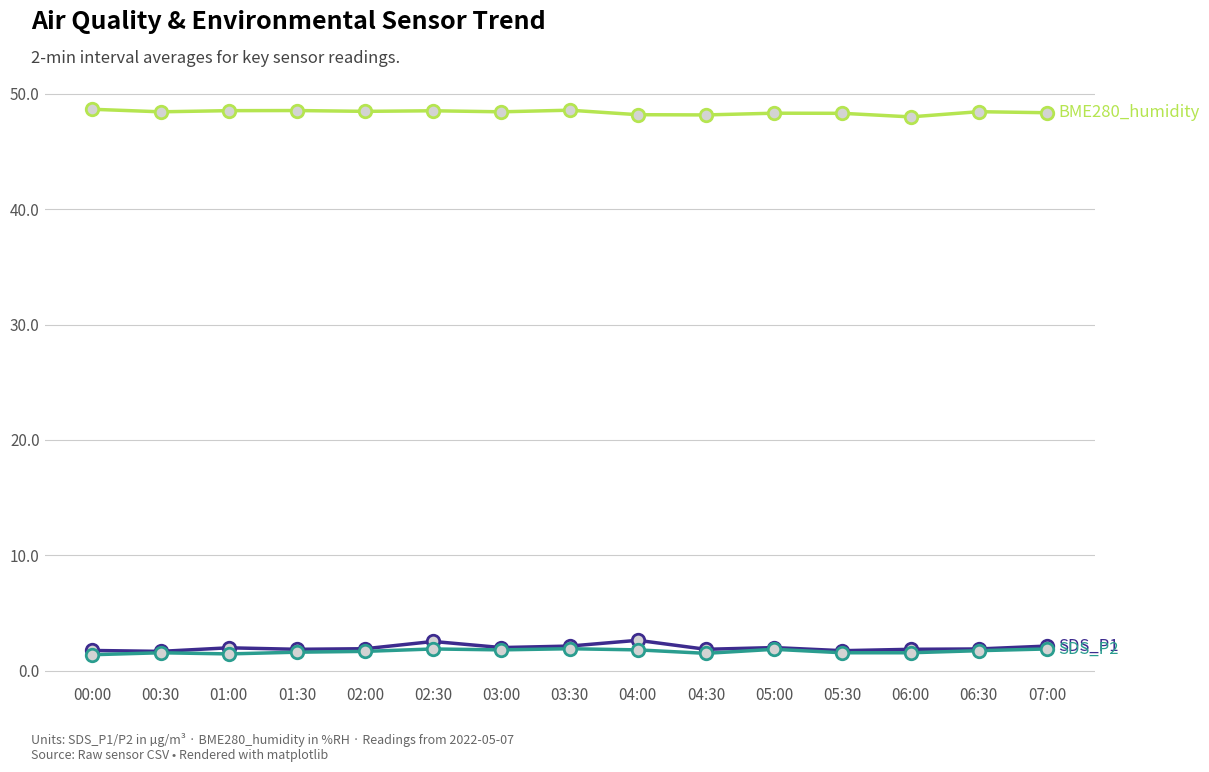

What is the greatest value displayed?

48.7